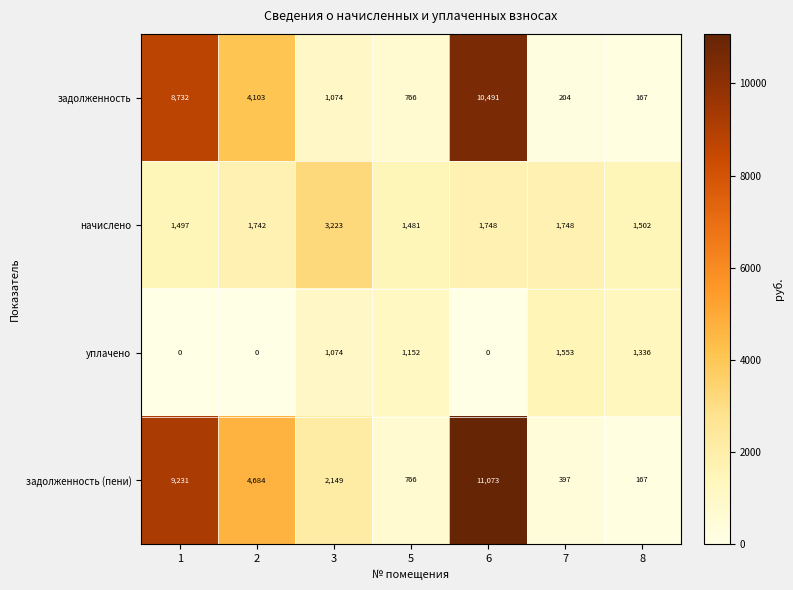

Count the уплачено values in the range 0 to 1336.

6